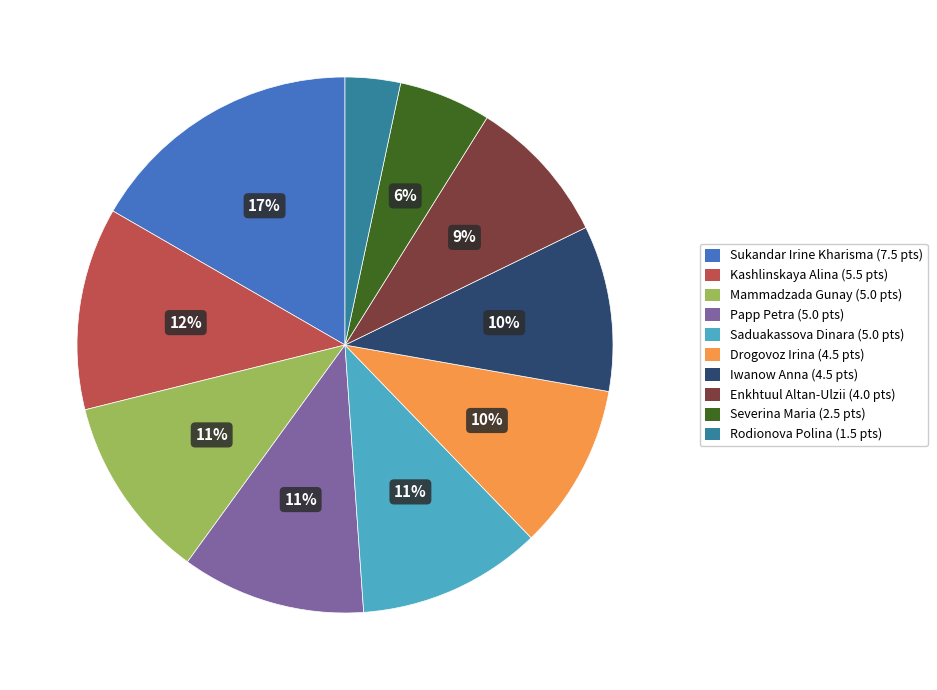

Approximately how many times larger is the value at Sukandar Irine Kharisma compared to Mammadzada Gunay?

1.5